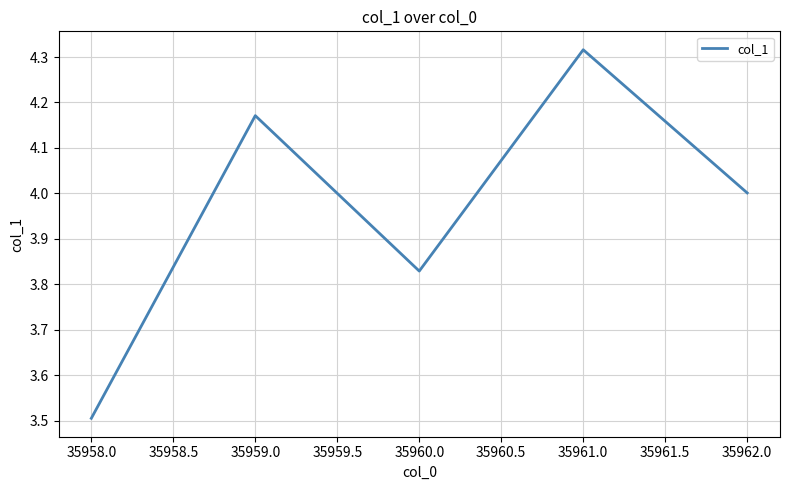

What position from the left is 35959.0?

2